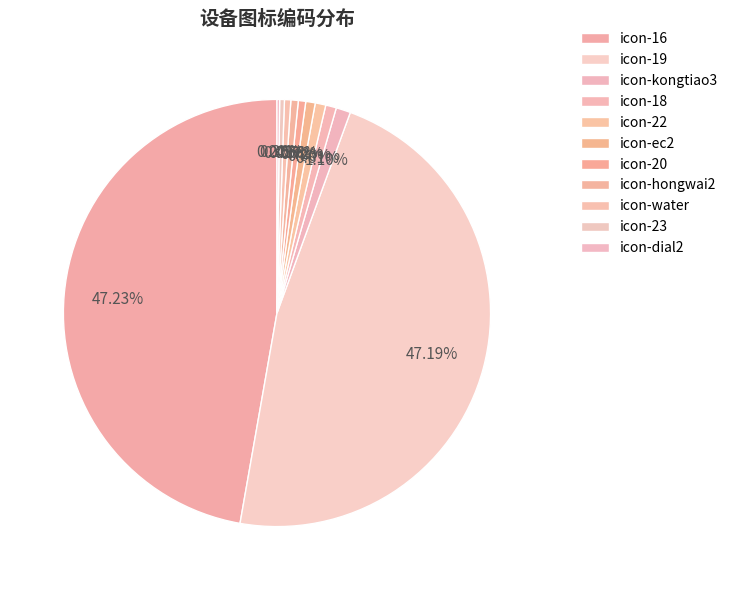

To the nearest percent, what is the difference between the largest and smallest slice percentages?

47%